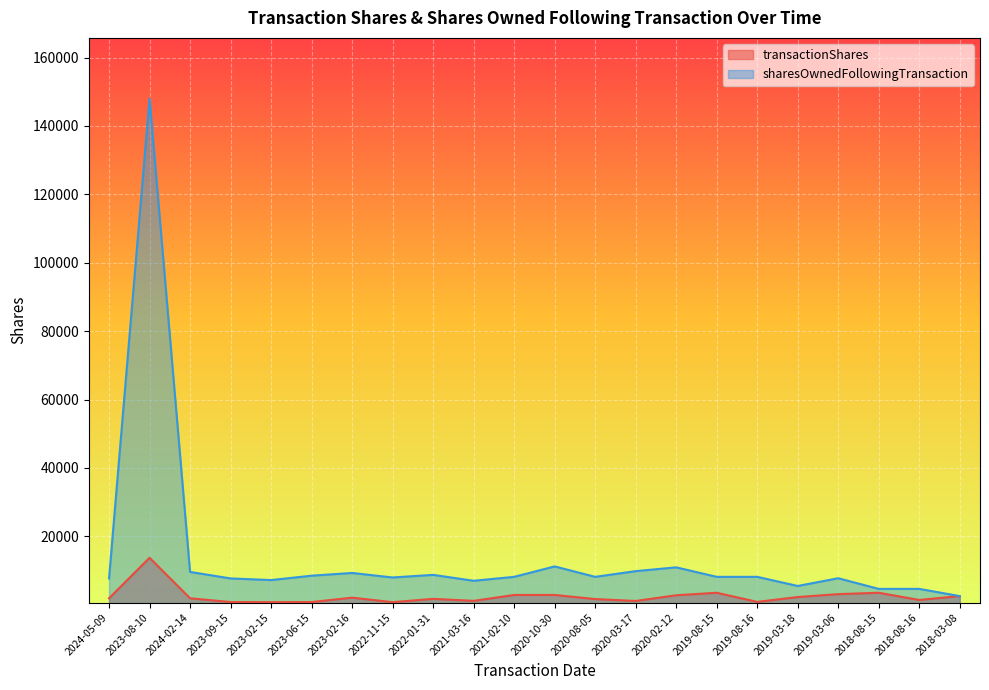

Reading left to right, transcribe all the data shown in this chart.

transactionShares: 2024-05-09=1901	2023-08-10=13733	2024-02-14=1901	2023-09-15=800	2023-02-15=761	2023-06-15=800	2023-02-16=2081	2022-11-15=761	2022-01-31=1727	2021-03-16=1146	2021-02-10=2866	2020-10-30=2868	2020-08-05=1667	2020-03-17=1112	2020-02-12=2779	2019-08-15=3511	2019-08-16=843	2019-03-18=2260	2019-03-06=3113	2018-08-15=3512	2018-08-16=1405	2018-03-08=2537
sharesOwnedFollowingTransaction: 2024-05-09=7703	2023-08-10=147990	2024-02-14=9604	2023-09-15=7703	2023-02-15=7222	2023-06-15=8503	2023-02-16=9303	2022-11-15=7983	2022-01-31=8744	2021-03-16=7017	2021-02-10=8163	2020-10-30=11212	2020-08-05=8165	2020-03-17=9832	2020-02-12=10944	2019-08-15=8165	2019-08-16=8165	2019-03-18=5497	2019-03-06=7757	2018-08-15=4644	2018-08-16=4644	2018-03-08=2537